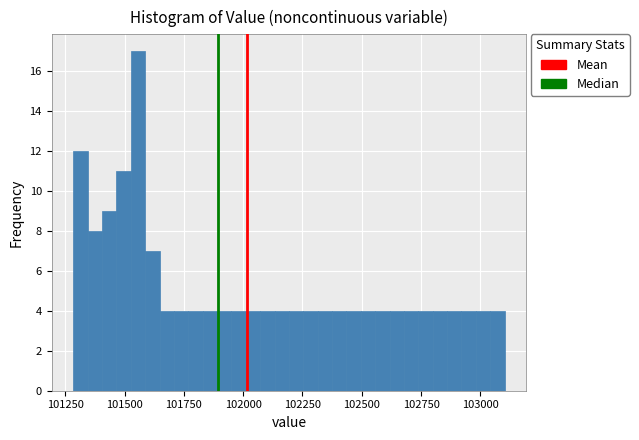

Around what value on the x-axis is the tallest bar? Give the approximate position of its centre, as read against the axis.

101550